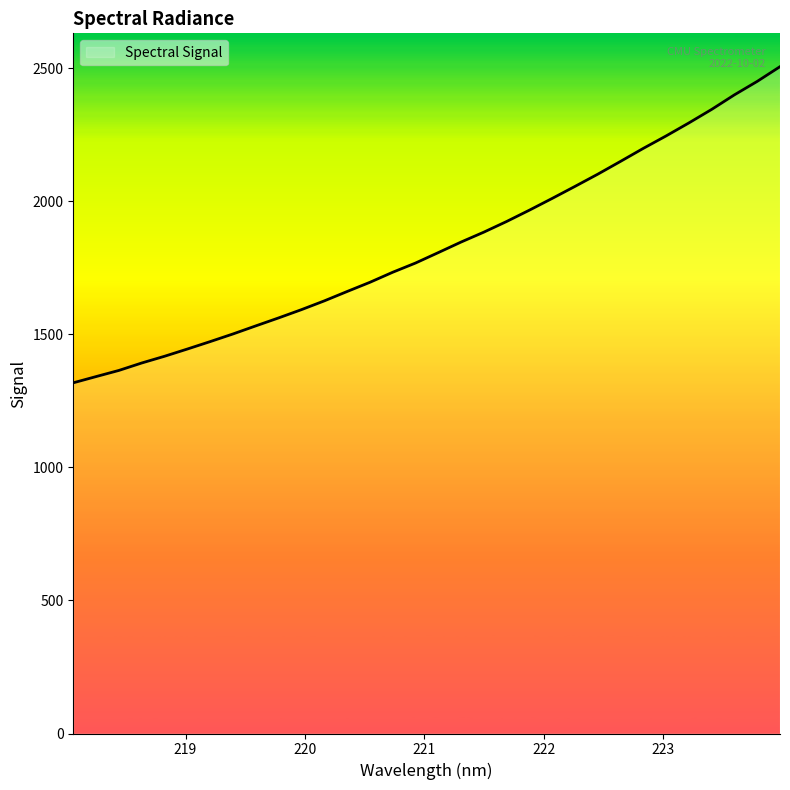

What is the sum of all values?

58620.8